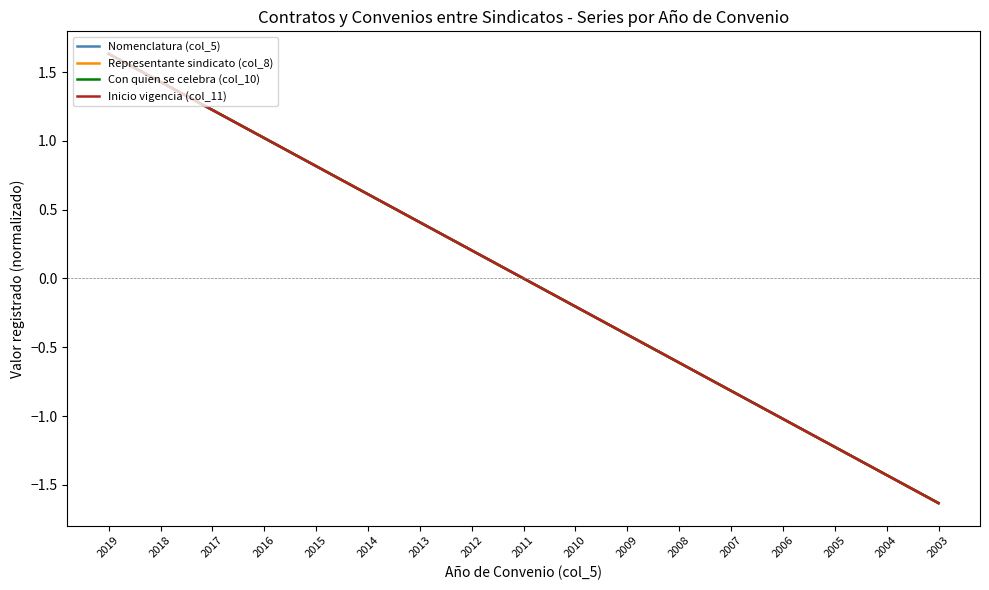

Where is Inicio vigencia (col_11) nearest to the value 0?

2011